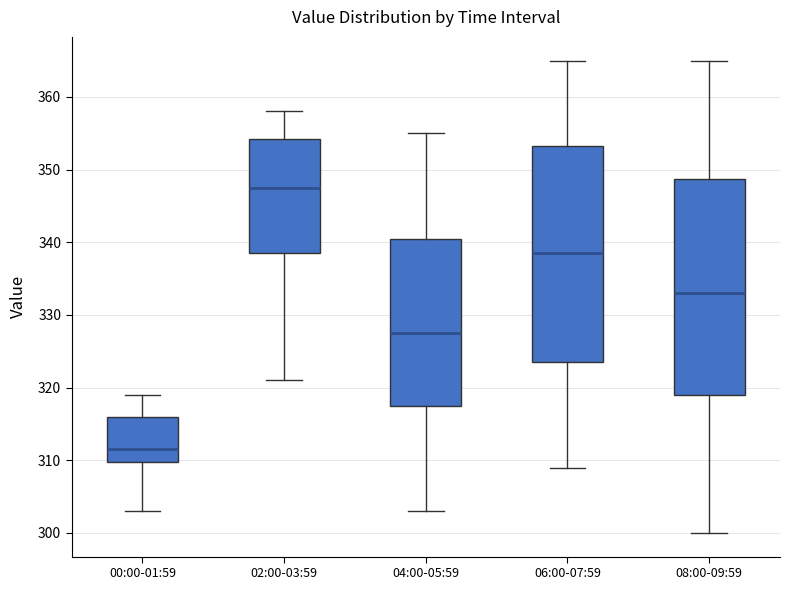

Reading left to right, transcribe this box plot: for each box, give where its median line is, the range the box spans, and where its two whiskers end, as read against the y-axis. The values are not printed on the chart, so give them approximately, as read against the axis.

00:00-01:59: median 312, box 310 to 316, whiskers 303 to 319
02:00-03:59: median 348, box 339 to 354, whiskers 321 to 358
04:00-05:59: median 328, box 318 to 341, whiskers 303 to 355
06:00-07:59: median 339, box 324 to 353, whiskers 309 to 365
08:00-09:59: median 333, box 319 to 349, whiskers 300 to 365